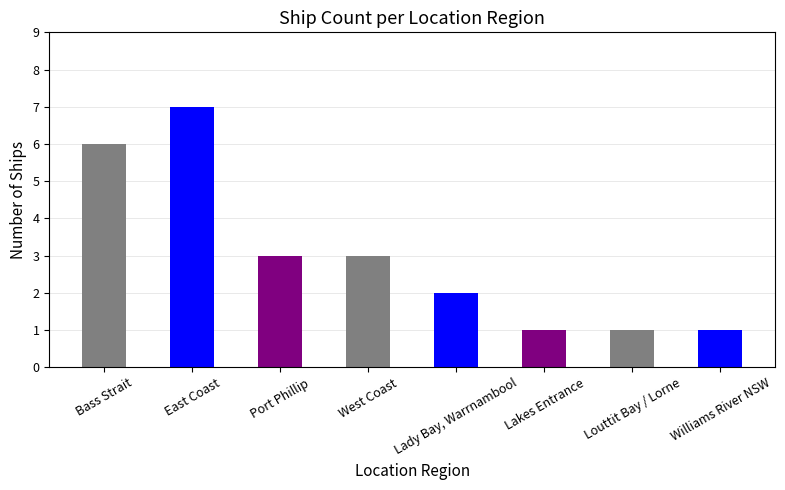

Which has a higher value, Louttit Bay / Lorne or Bass Strait?

Bass Strait